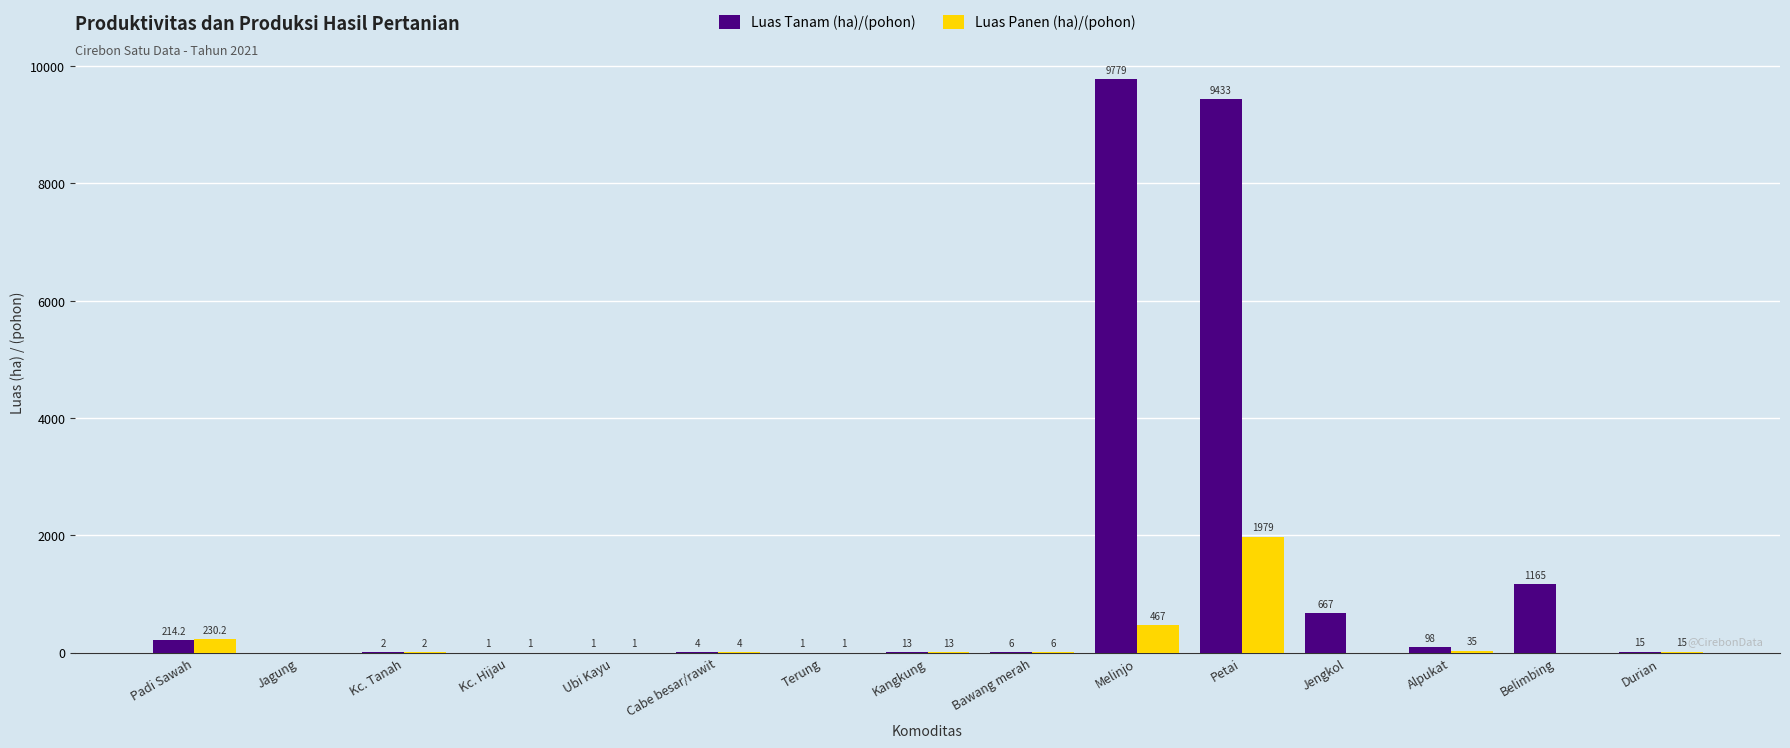

What is the sum of the Luas Tanam (ha)/(pohon) values at Kc. Tanah and Jengkol?

669.0